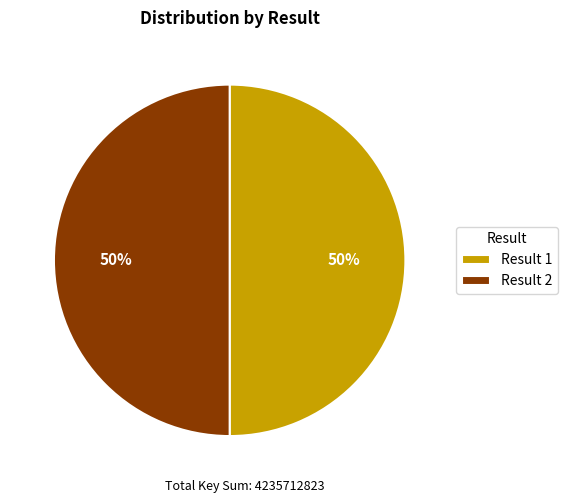

What is the ratio of the value at Result 2 to the value at Result 1?

1.0